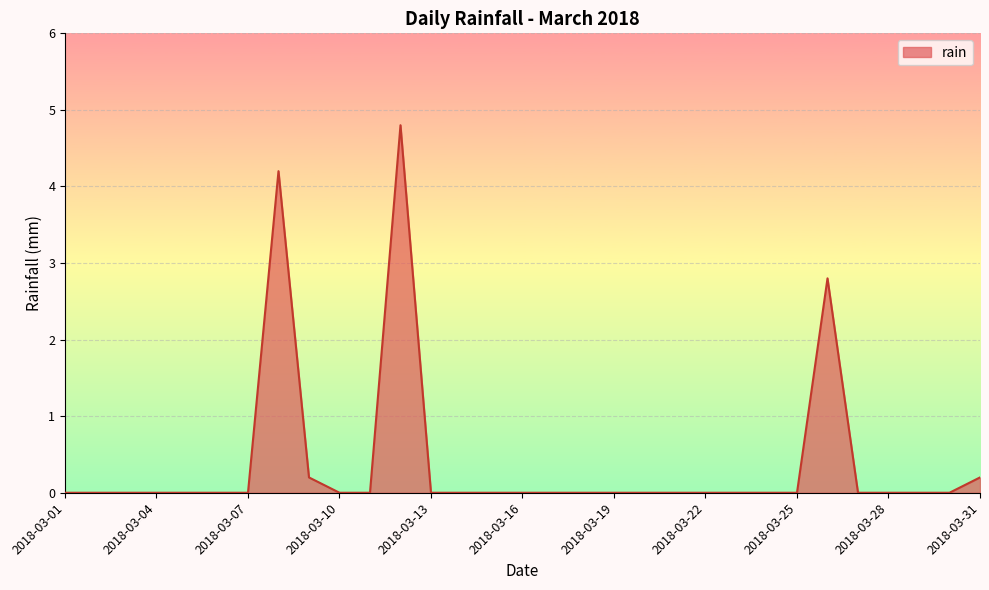

What is the maximum value shown in the chart?

4.8